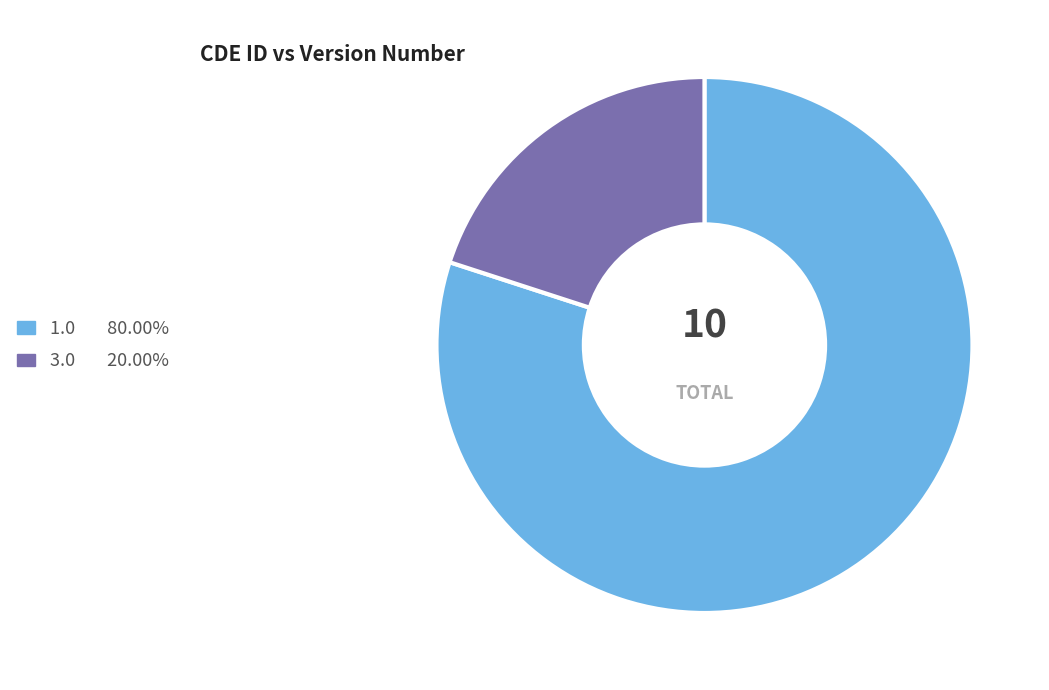

How many segments does this pie chart have?

2